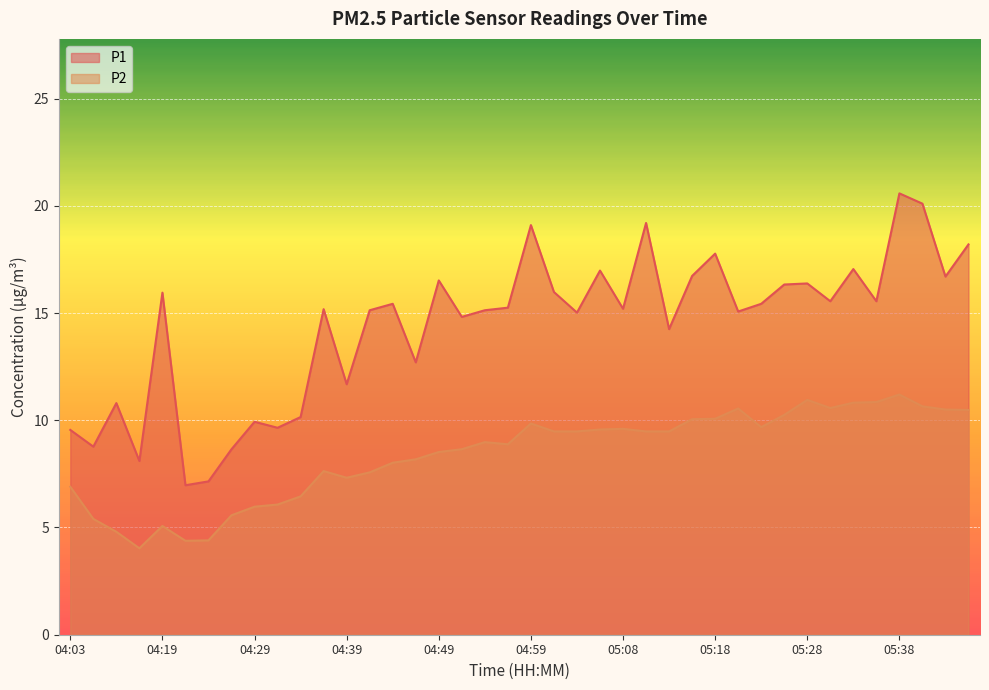

What position from the left is 05:03?

23